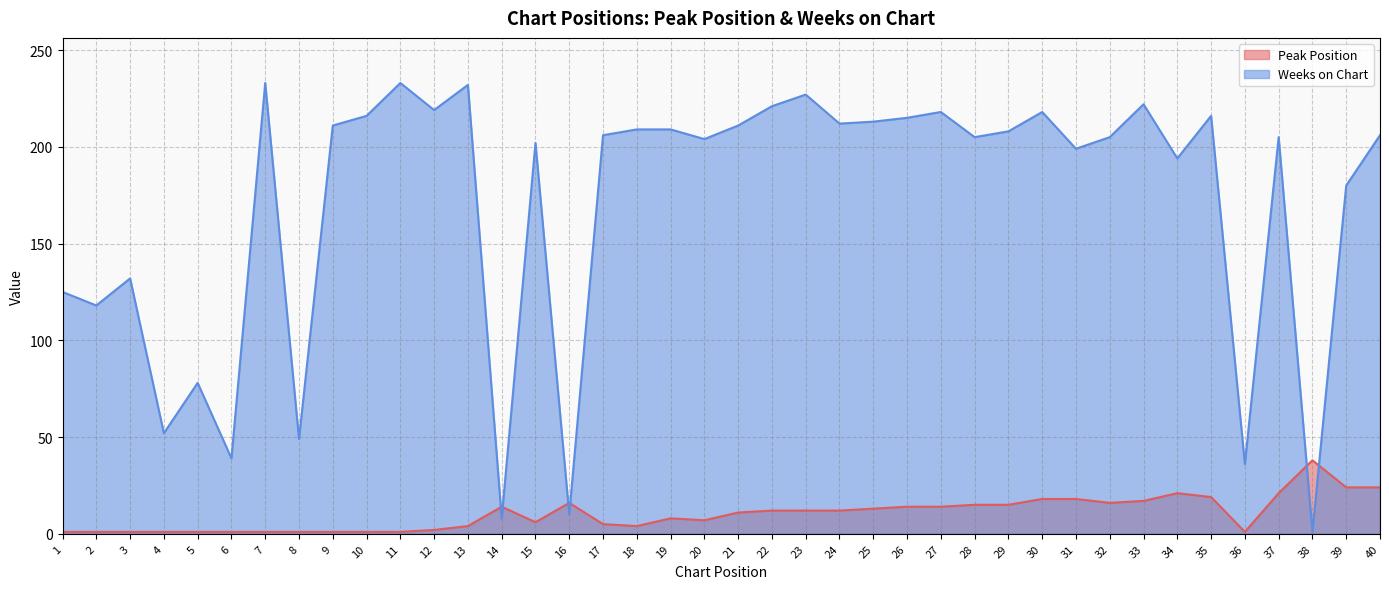

Is the value of Peak Position at 1 greater than the value of Weeks on Chart at 26?

No